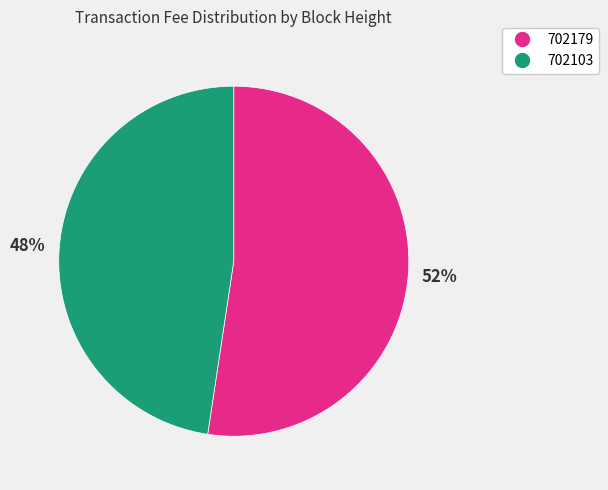

True or false: 702179 accounts for 60% of the total.

False